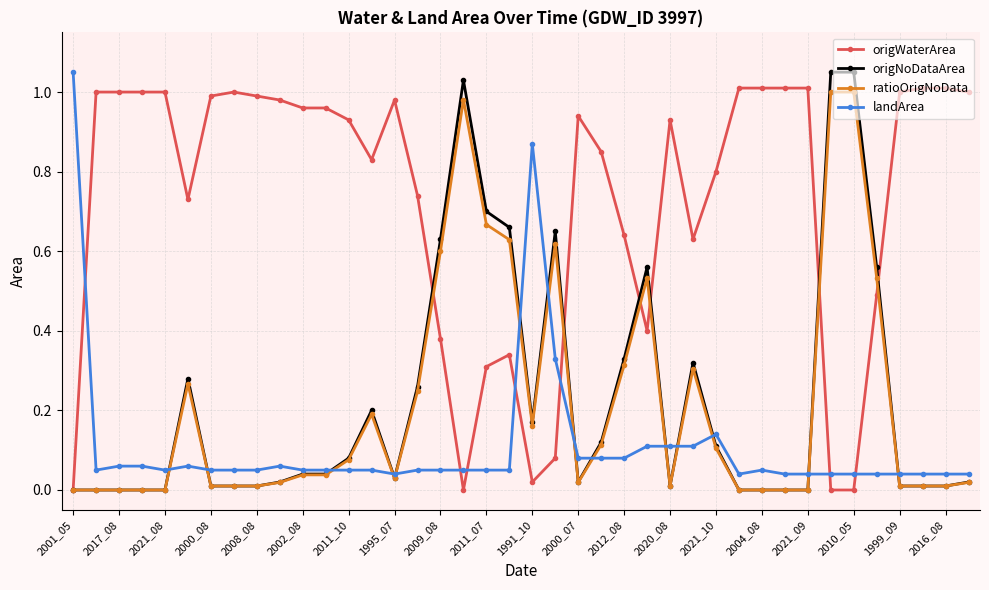

True or false: origNoDataArea has more than 0 interior local peaks.

True